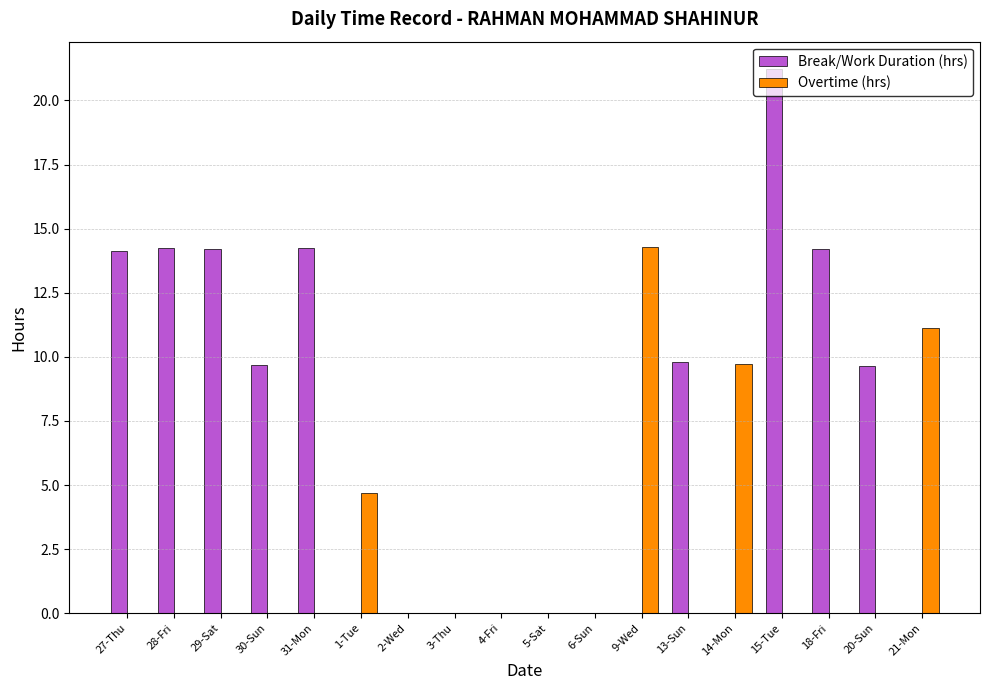

What is the sum of all Break/Work Duration (hrs) values?

121.4